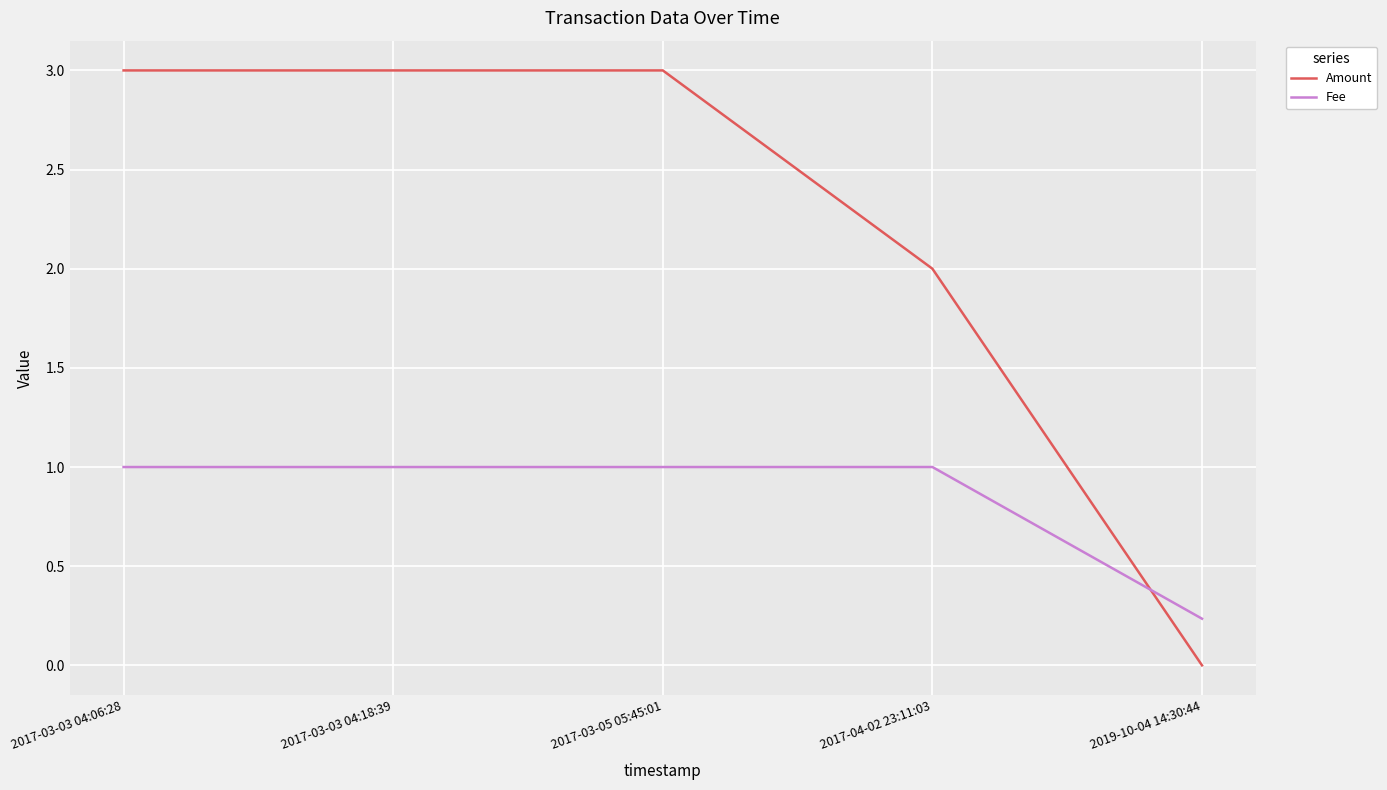

What are all the series names shown in the legend?

Amount, Fee